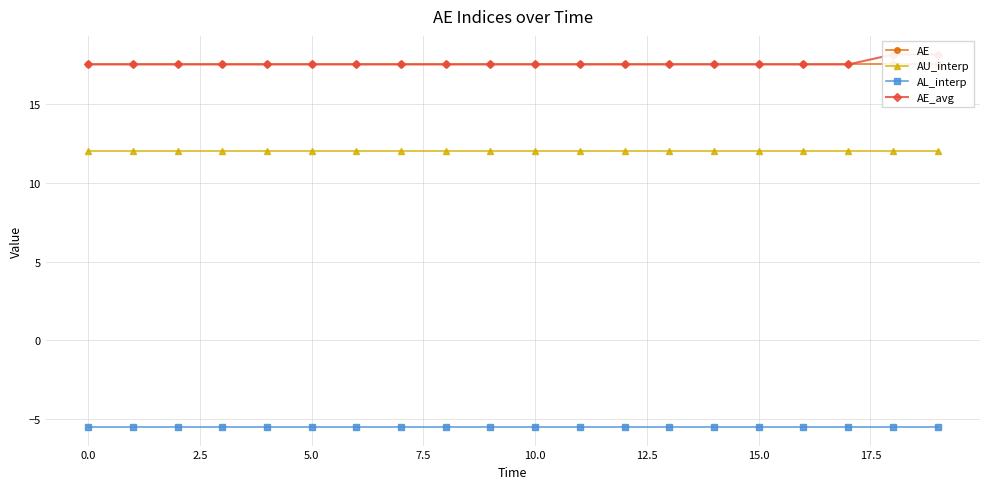

The AU_interp series shows 12.0 at 11. True or false?

True